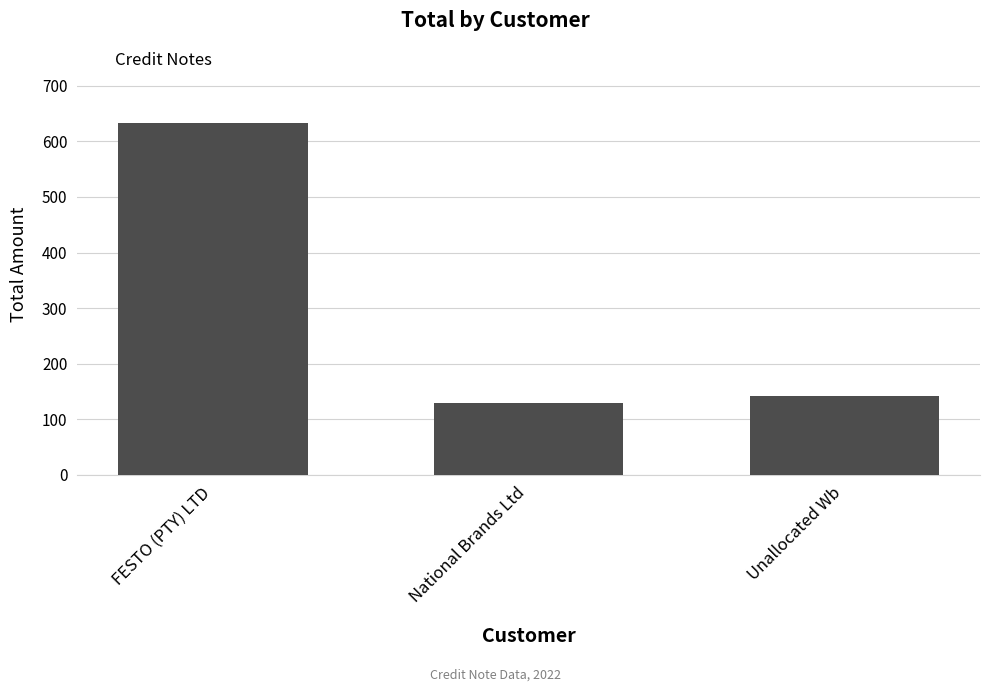

Reading left to right, transcribe all the data shown in this chart.

632.5	129.2	141.6